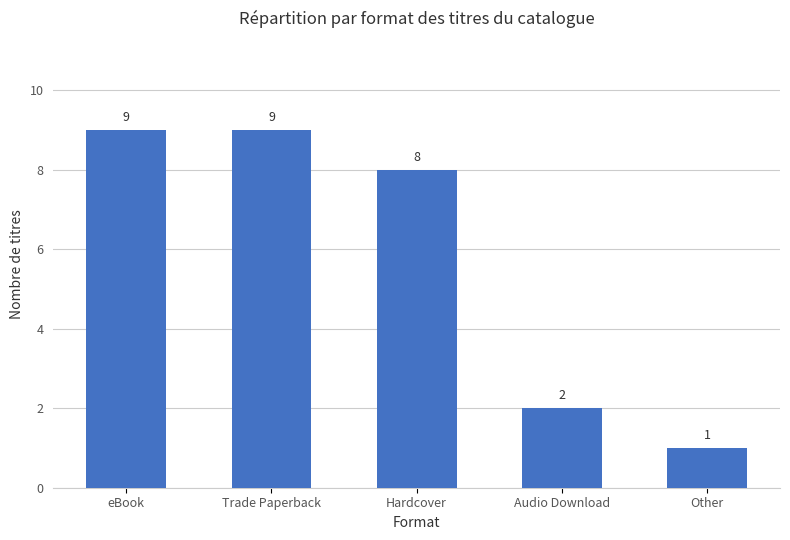

Approximately how many times larger is the value at Hardcover compared to Audio Download?

4.0